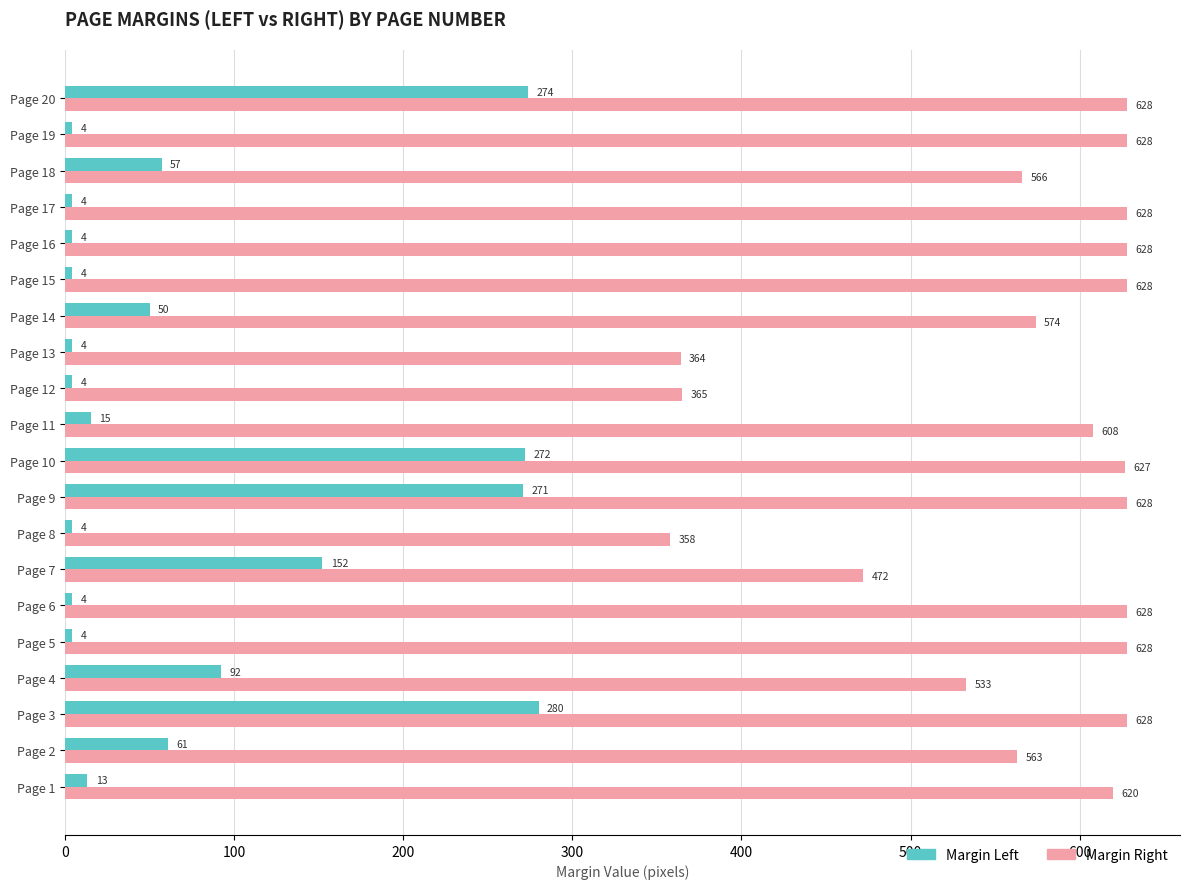

How many categories are shown in the chart?

20